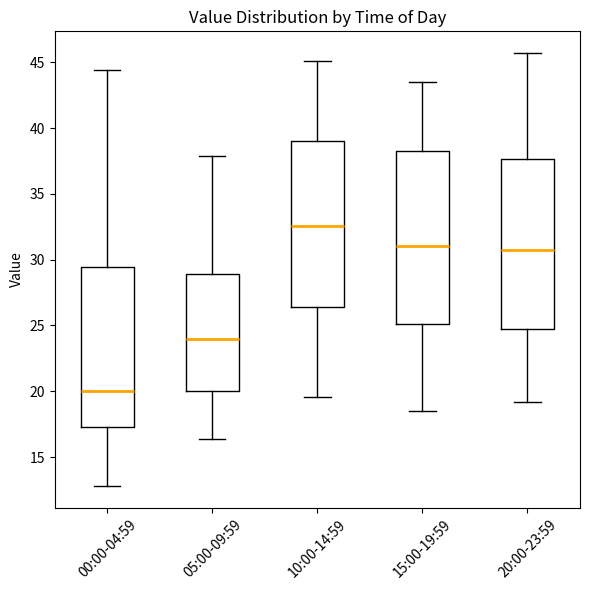

Reading left to right, transcribe this box plot: for each box, give where its median line is, the range the box spans, and where its two whiskers end, as read against the y-axis. The values are not printed on the chart, so give them approximately, as read against the axis.

00:00-04:59: median 20.0, box 17.5 to 29.5, whiskers 13.0 to 44.5
05:00-09:59: median 24.0, box 20.0 to 29.0, whiskers 16.5 to 38.0
10:00-14:59: median 32.5, box 26.5 to 39.0, whiskers 19.5 to 45.0
15:00-19:59: median 31.0, box 25.0 to 38.5, whiskers 18.5 to 43.5
20:00-23:59: median 31.0, box 25.0 to 37.5, whiskers 19.0 to 45.5